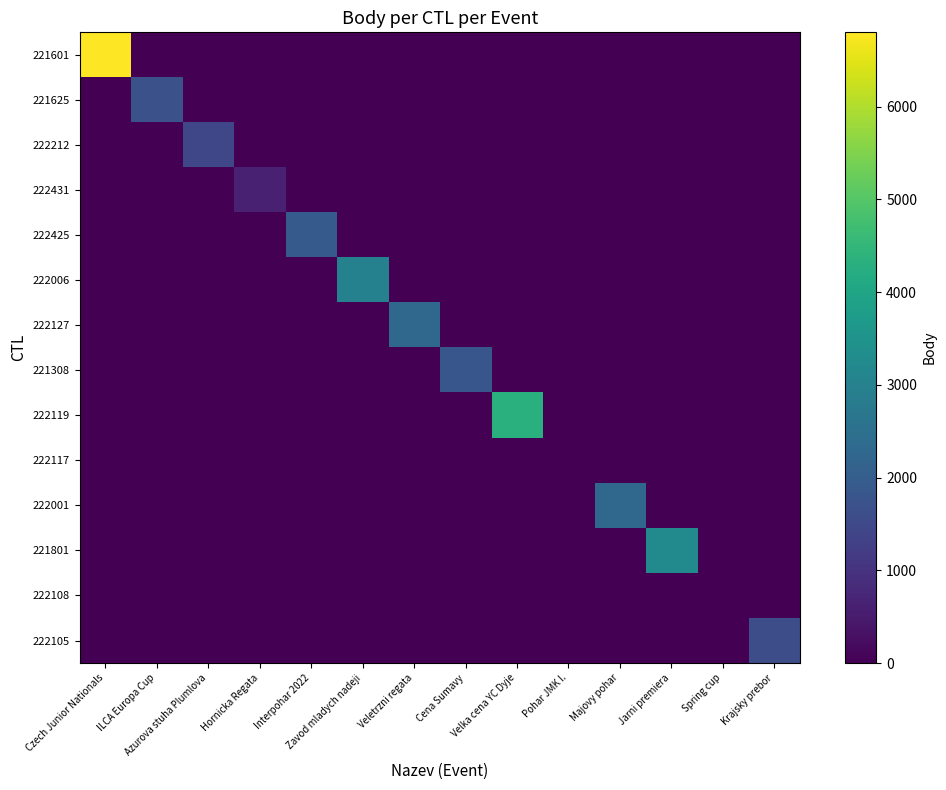

Between ILCA Europa Cup and Pohar JMK I., which series saw the biggest shift?

221625